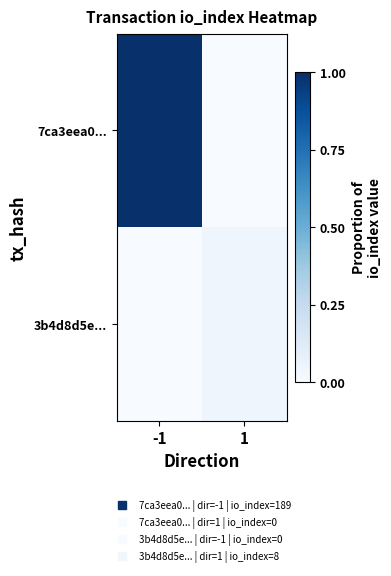

Rank the series at -1 from highest to lowest value.

7ca3eea0..., 3b4d8d5e...